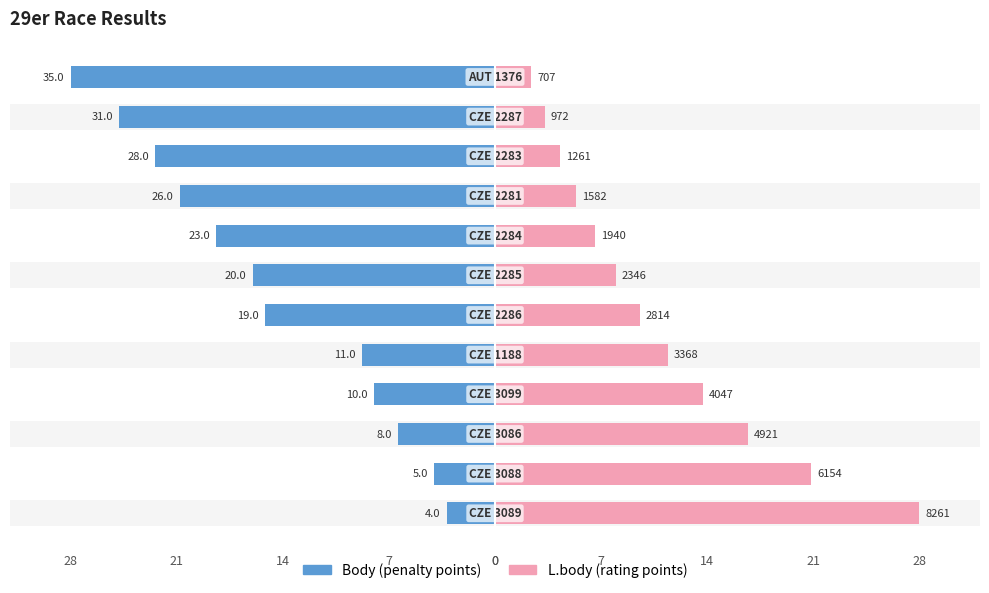

List the series in order of their peak value, lowest first.

Body, L.body